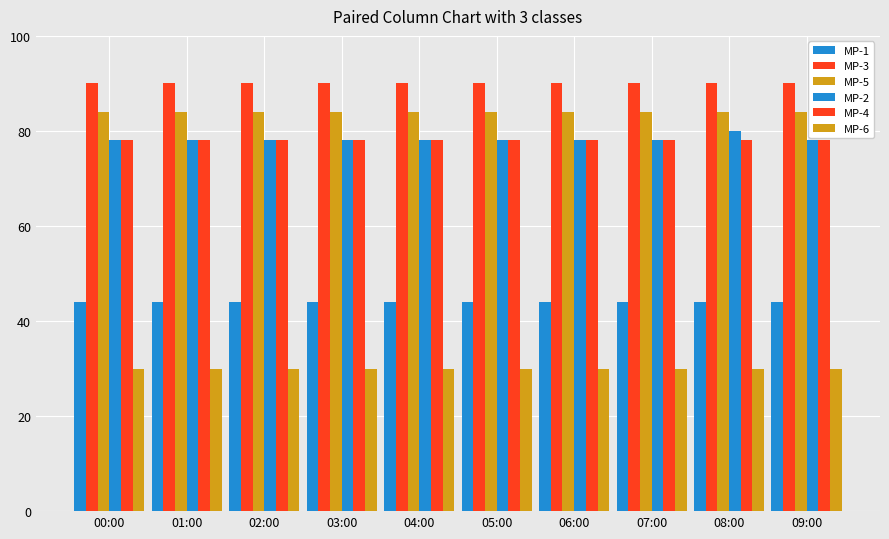

Reading right to left, what are all the values shown in this chart?

MP-1: 09:00=44	08:00=44	07:00=44	06:00=44	05:00=44	04:00=44	03:00=44	02:00=44	01:00=44	00:00=44
MP-3: 09:00=90	08:00=90	07:00=90	06:00=90	05:00=90	04:00=90	03:00=90	02:00=90	01:00=90	00:00=90
MP-5: 09:00=84	08:00=84	07:00=84	06:00=84	05:00=84	04:00=84	03:00=84	02:00=84	01:00=84	00:00=84
MP-2: 09:00=78	08:00=80	07:00=78	06:00=78	05:00=78	04:00=78	03:00=78	02:00=78	01:00=78	00:00=78
MP-4: 09:00=78	08:00=78	07:00=78	06:00=78	05:00=78	04:00=78	03:00=78	02:00=78	01:00=78	00:00=78
MP-6: 09:00=30	08:00=30	07:00=30	06:00=30	05:00=30	04:00=30	03:00=30	02:00=30	01:00=30	00:00=30